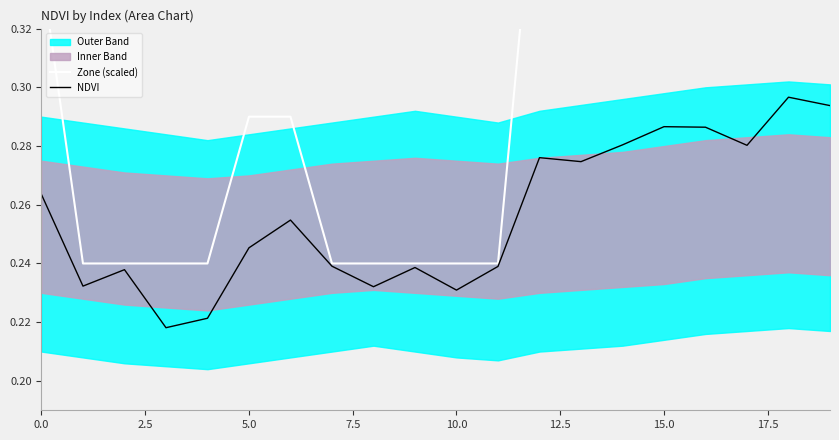

Which category has the highest value across all series?

18